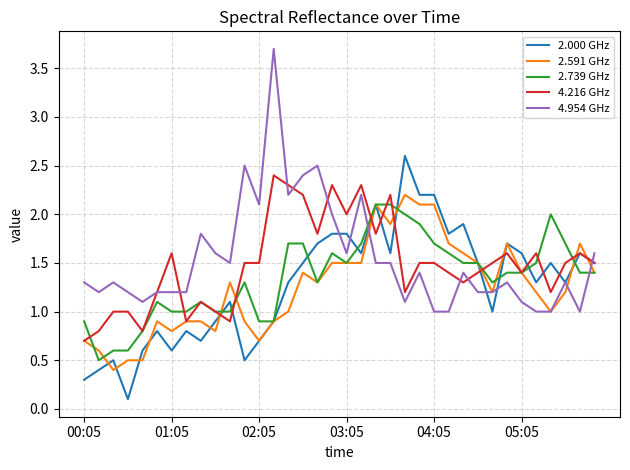

Which series has the widest spread of values?

4.954 GHz